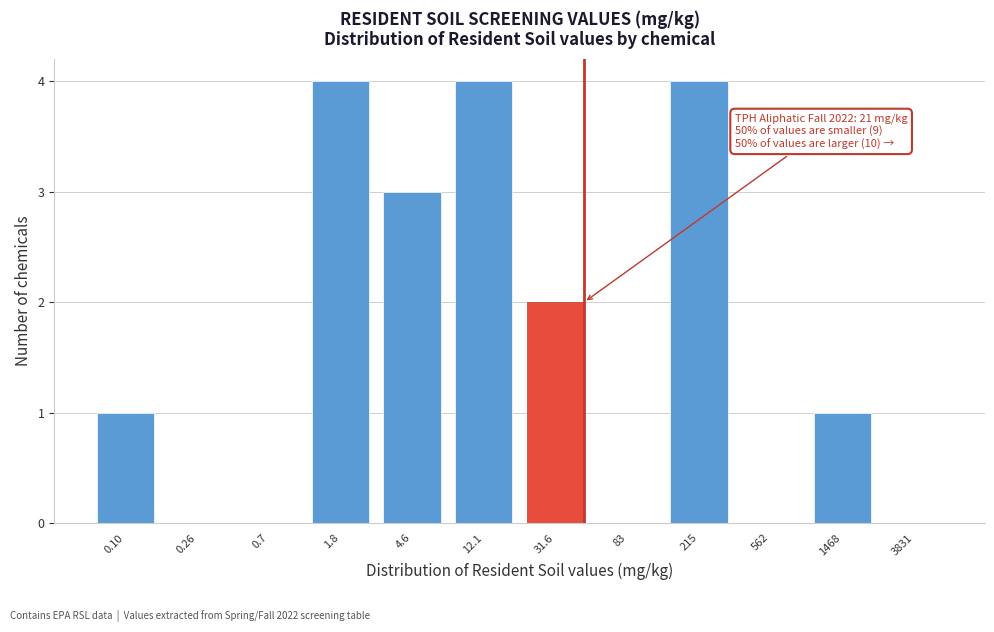

Reading left to right, transcribe all the data shown in this chart.

0.10=1	0.26=0	0.7=0	1.8=4	4.6=3	12.1=4	31.6=2	83=0	215=4	562=0	1468=1	3831=0